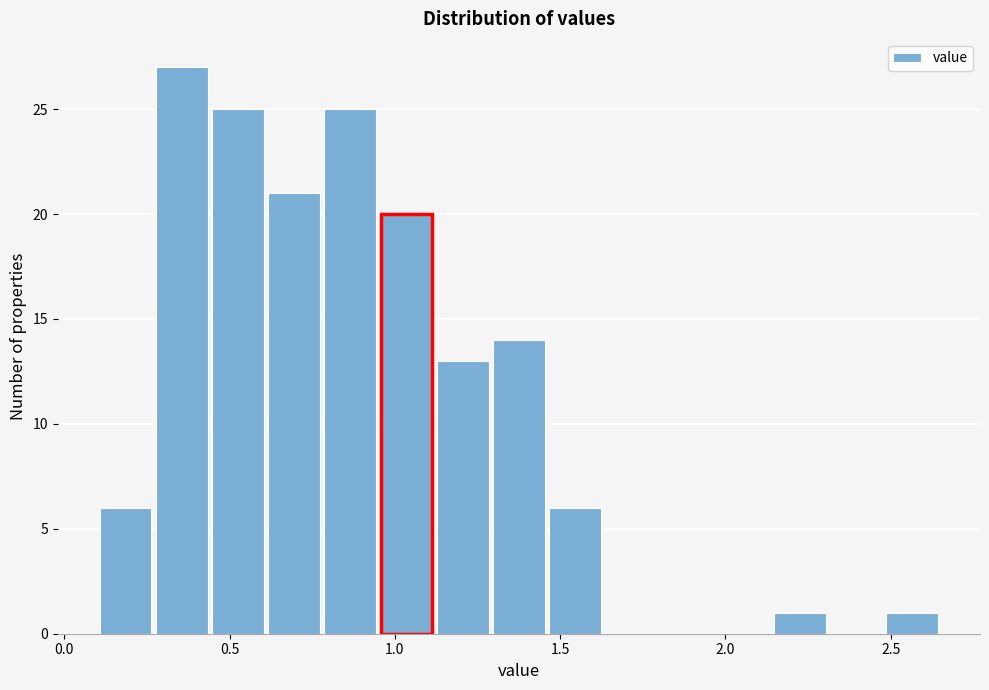

Read against the x-axis, roughly where is the centre of the tallest bar?

0.35